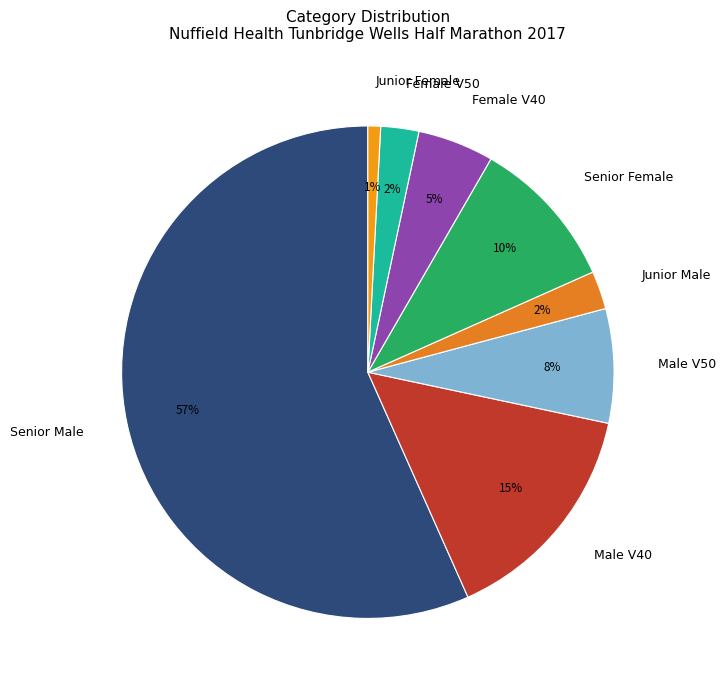

The Junior Female slice represents 1% of the pie. True or false?

True